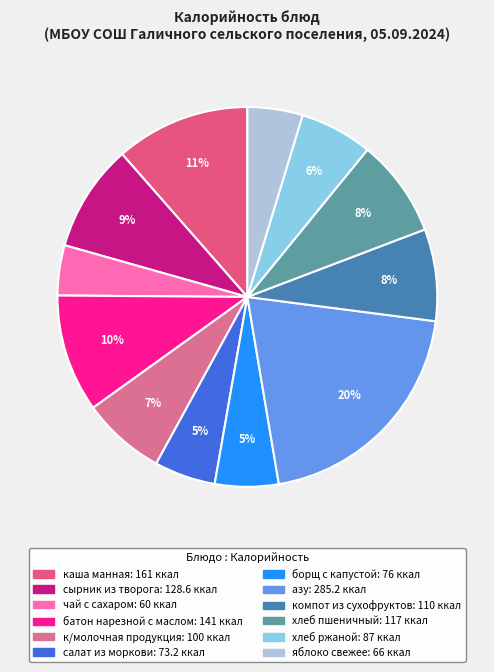

To the nearest percent, what is the difference between the largest and smallest slice percentages?

16%